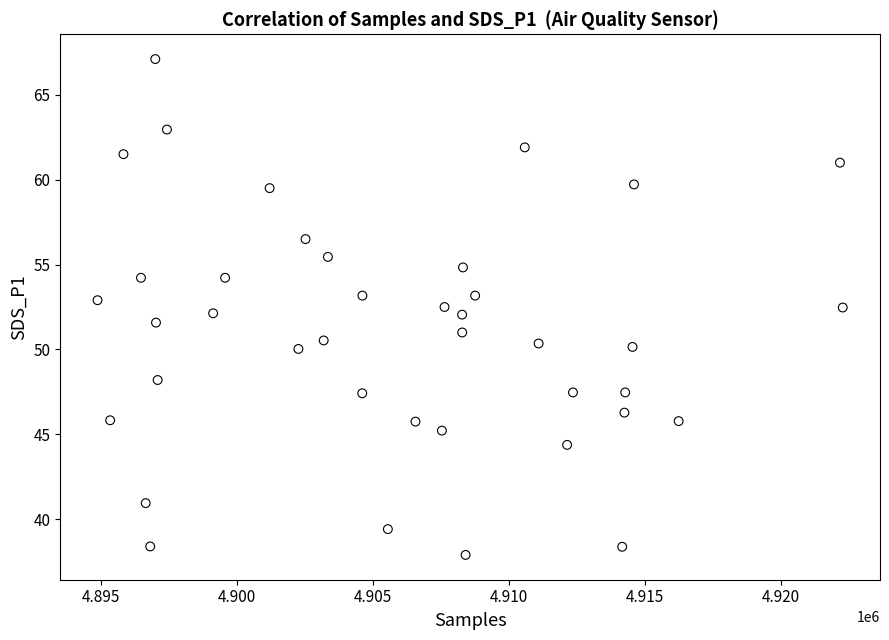

What is the range of X values (max minus min)?

27411.0